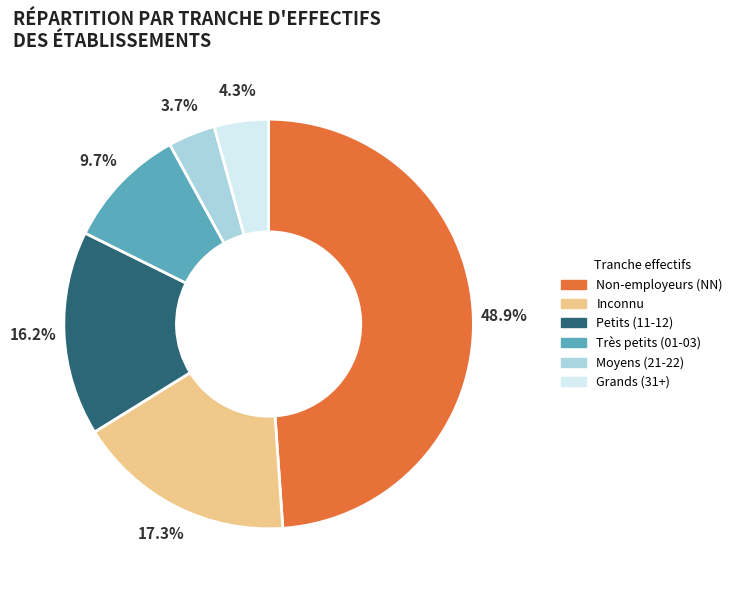

Is there a majority slice in this chart?

No